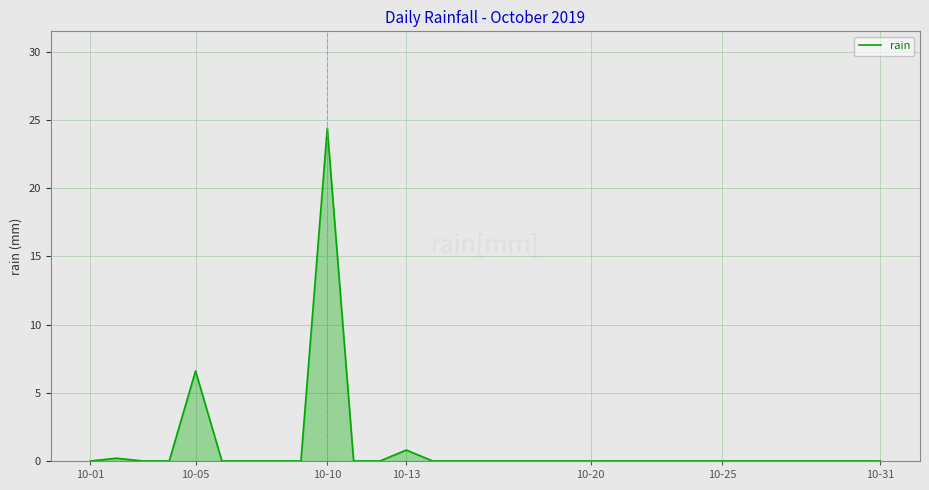

What is the maximum value shown in the chart?

24.4